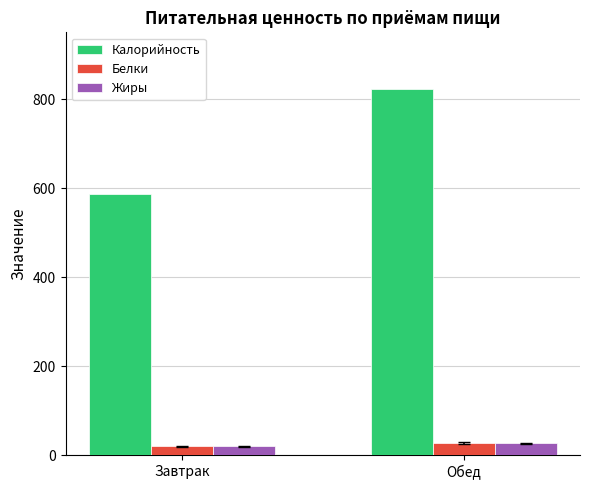

At which category is the sum across all series the highest?

Обед